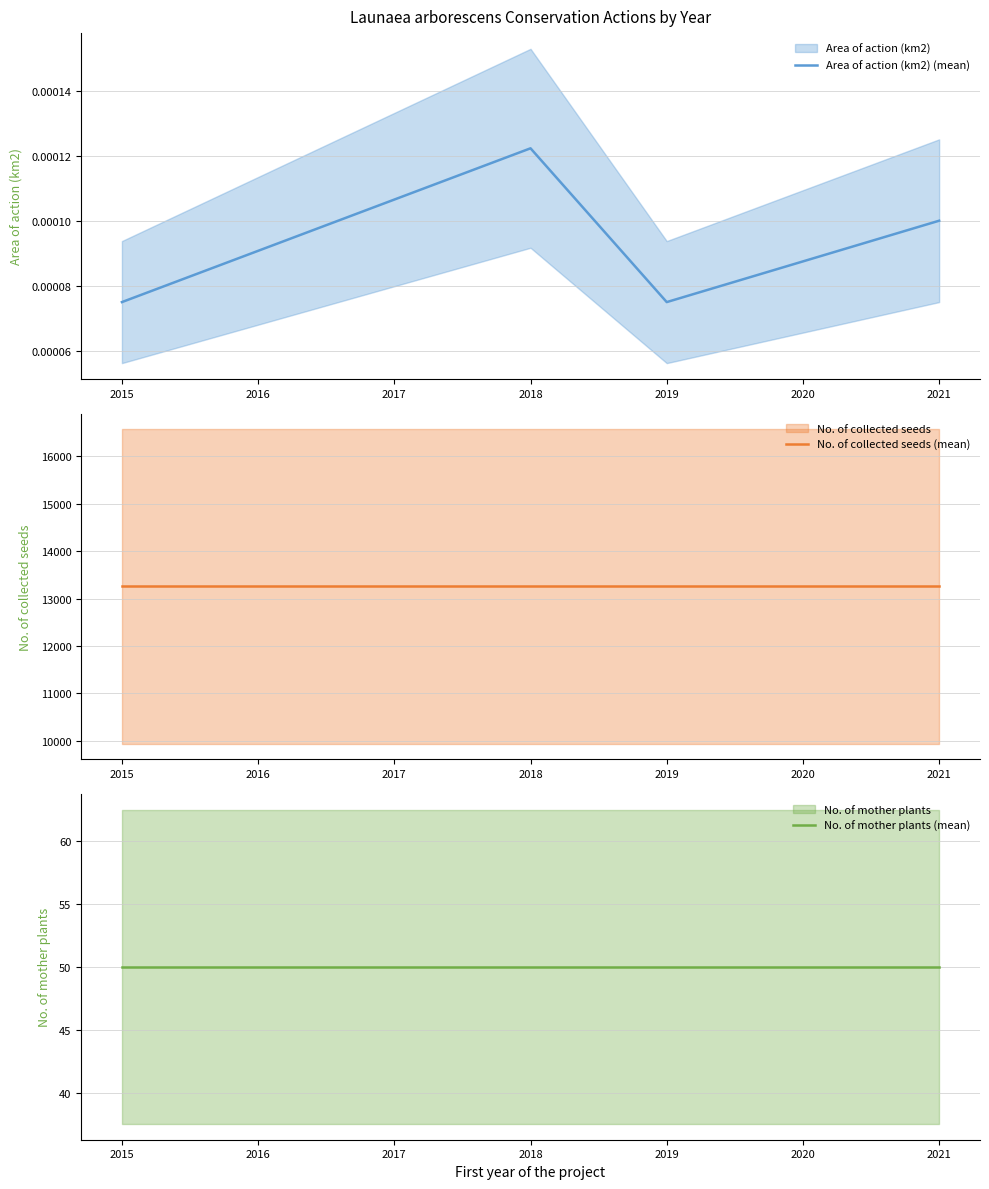

True or false: Area of action (km2) (mean) has more than 2 interior local peaks.

False